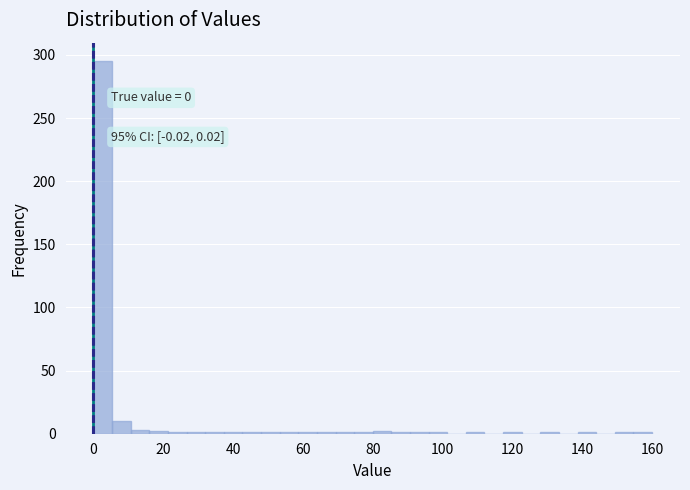

Around what value on the x-axis is the tallest bar? Give the approximate position of its centre, as read against the axis.

2